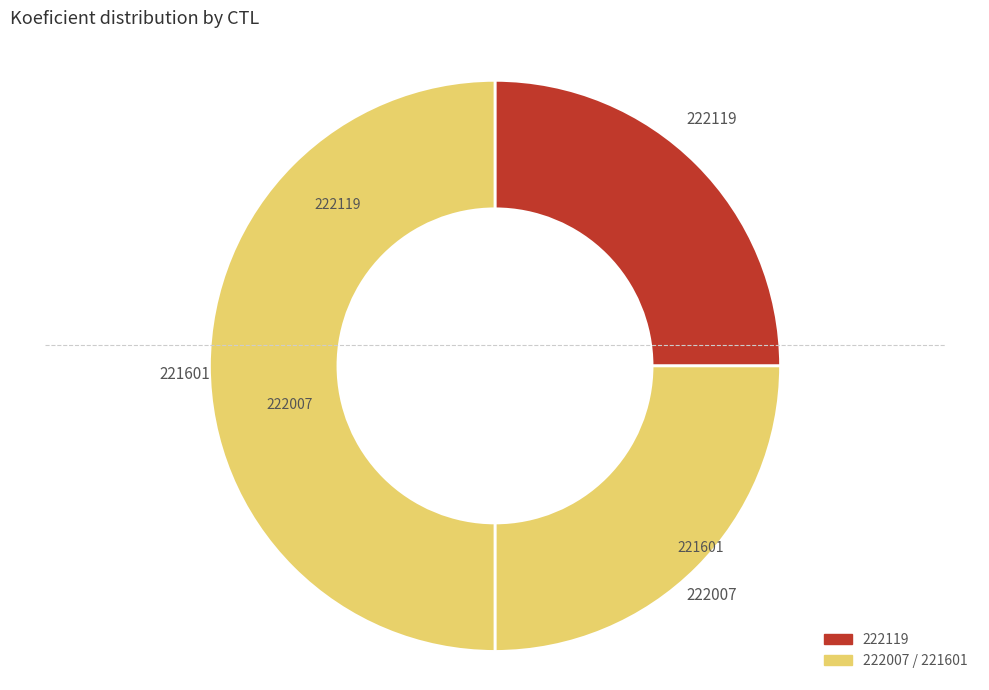

How many slices are in this pie chart?

3